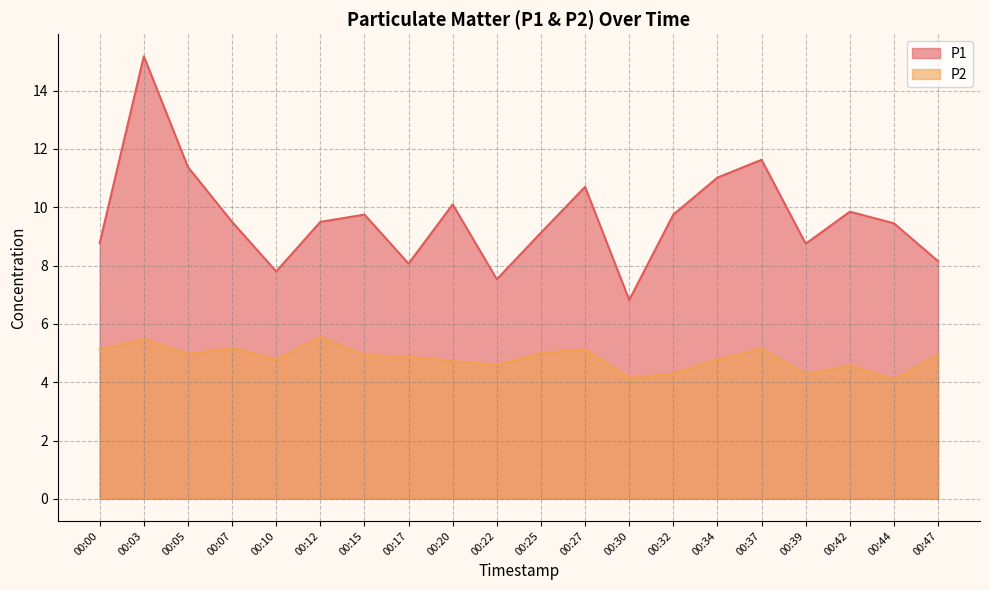

What is the value of the P1 point at the 8th from the left?

8.1